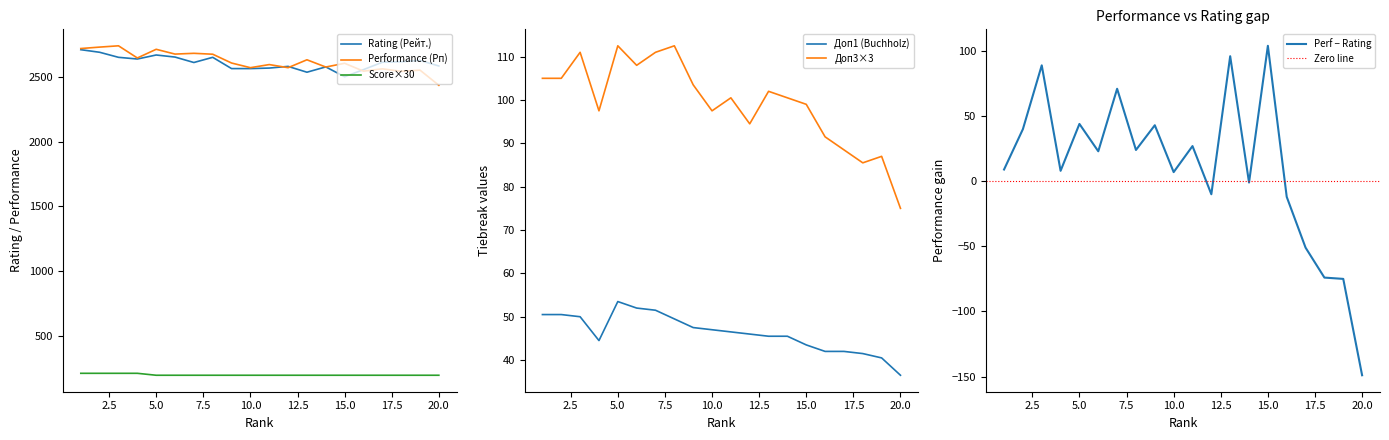

How many values in the Доп1 series are below 46?

9